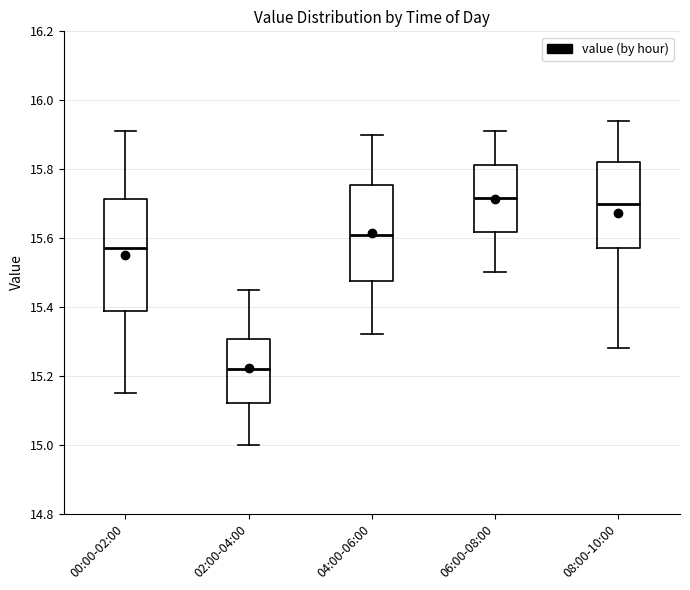

Reading left to right, read every box against the y-axis: the position of its median line, the range the box covers, and the ends of its whiskers. The values are not printed on the chart, so give them approximately, as read against the axis.

00:00-02:00: median 15.58, box 15.38 to 15.72, whiskers 15.16 to 15.92
02:00-04:00: median 15.22, box 15.12 to 15.30, whiskers 15.00 to 15.46
04:00-06:00: median 15.62, box 15.48 to 15.76, whiskers 15.32 to 15.90
06:00-08:00: median 15.72, box 15.62 to 15.82, whiskers 15.50 to 15.92
08:00-10:00: median 15.70, box 15.58 to 15.82, whiskers 15.28 to 15.94